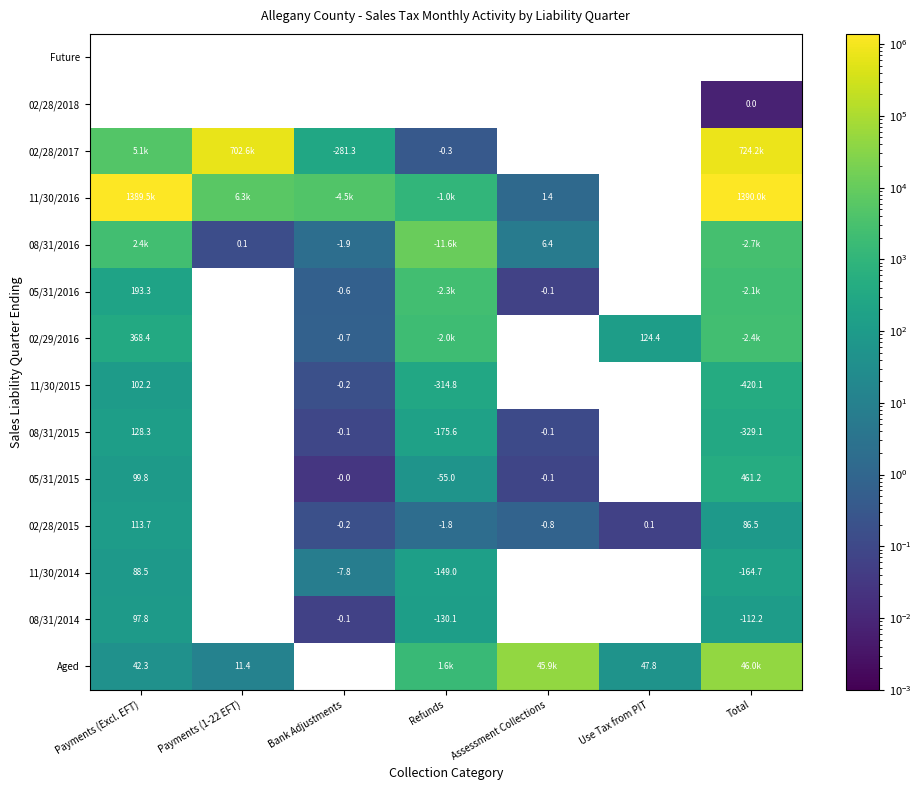

At which category does the chart reach its minimum across all series?

Total